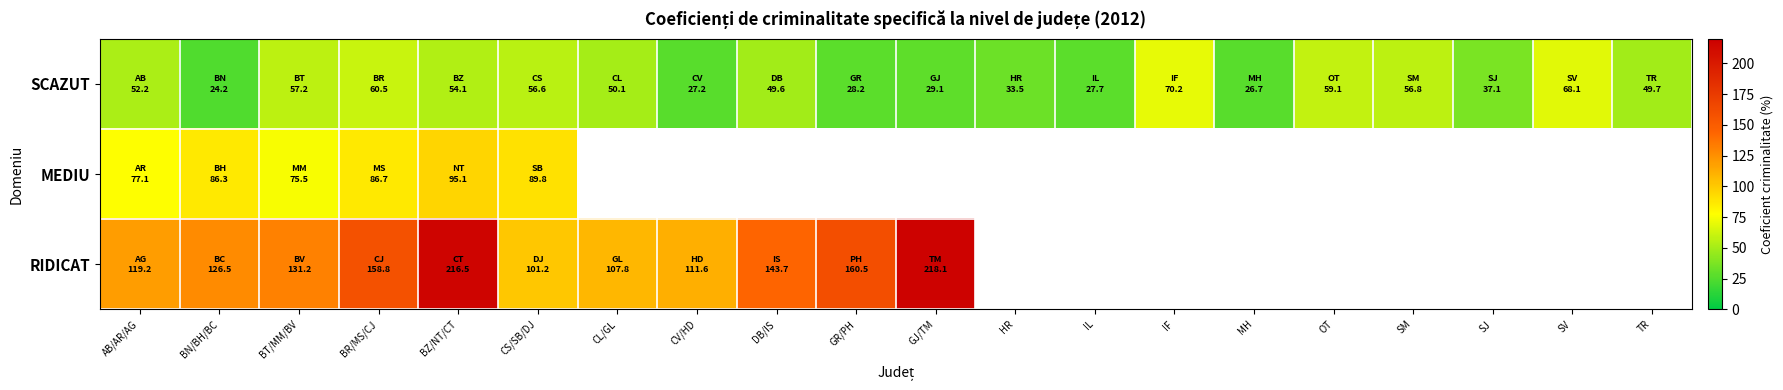

True or false: RIDICAT has a value of 84.2 at BN/BH/BC.

False